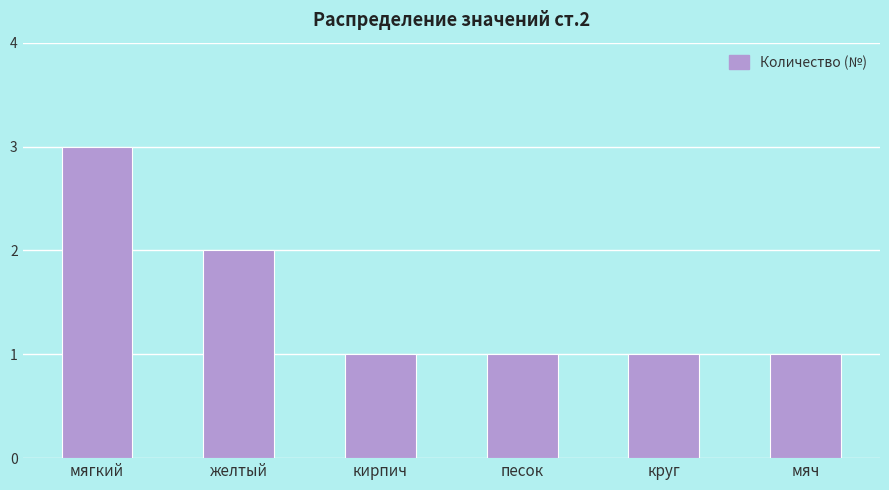

What is the sum of all values?

9